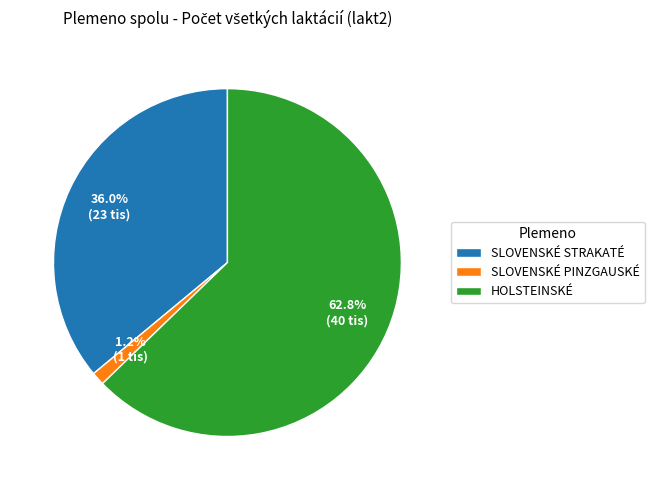

What percentage is the SLOVENSKÉ STRAKATÉ slice, to the nearest percent?

36%